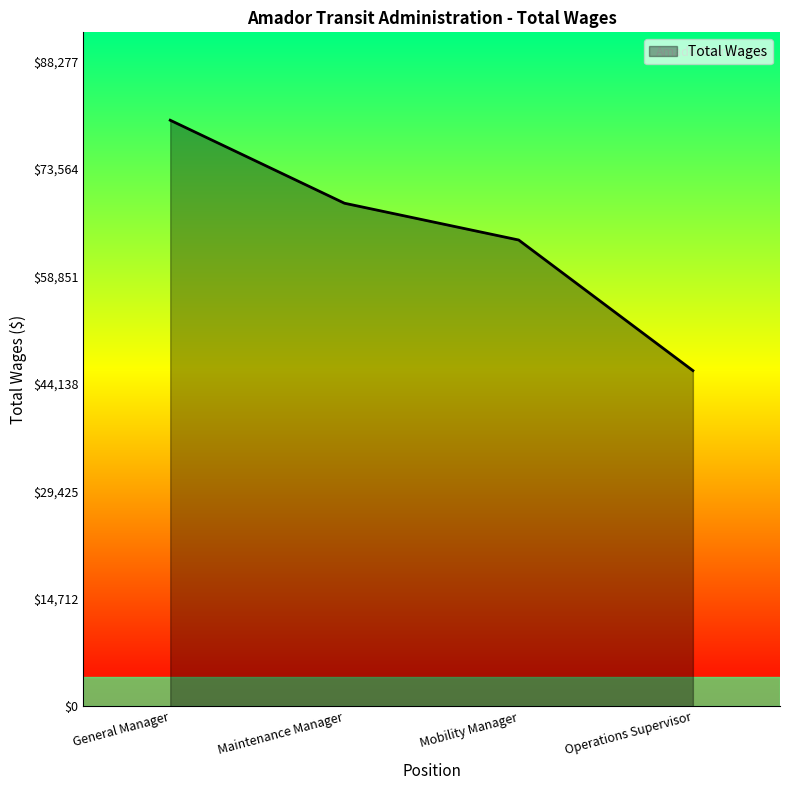

What position from the left is General Manager?

1